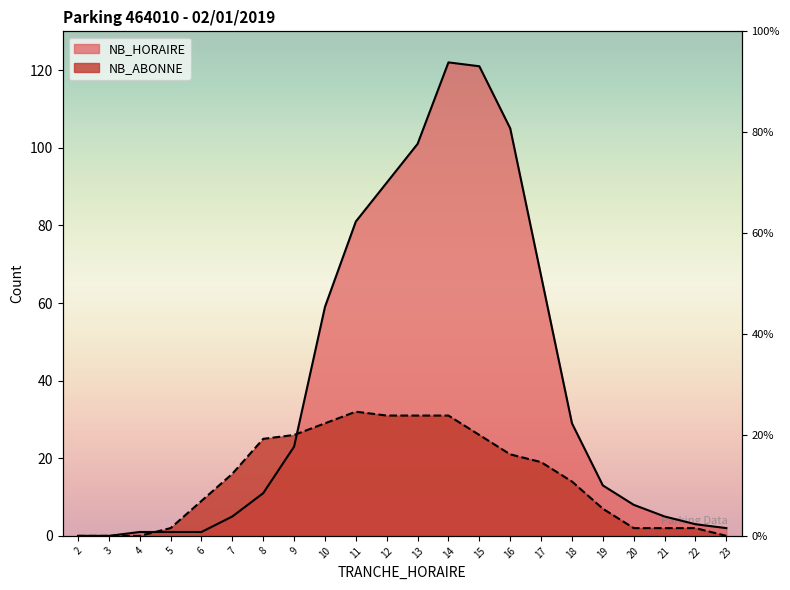

How many interior local peaks does the NB_ABONNE series have?

1